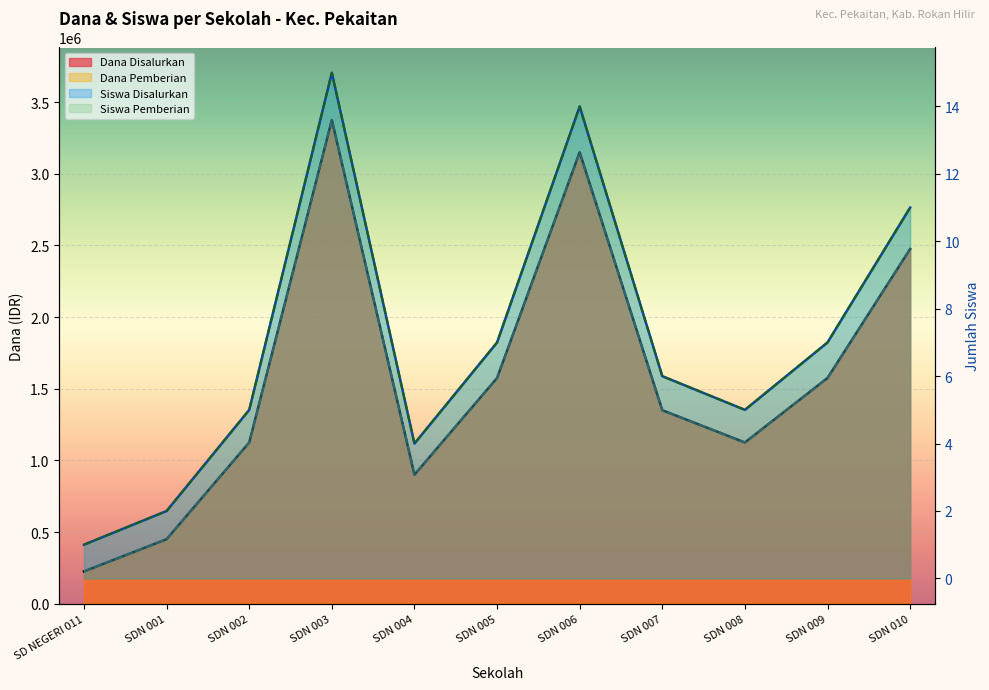

What position from the right is SDN 009?

2